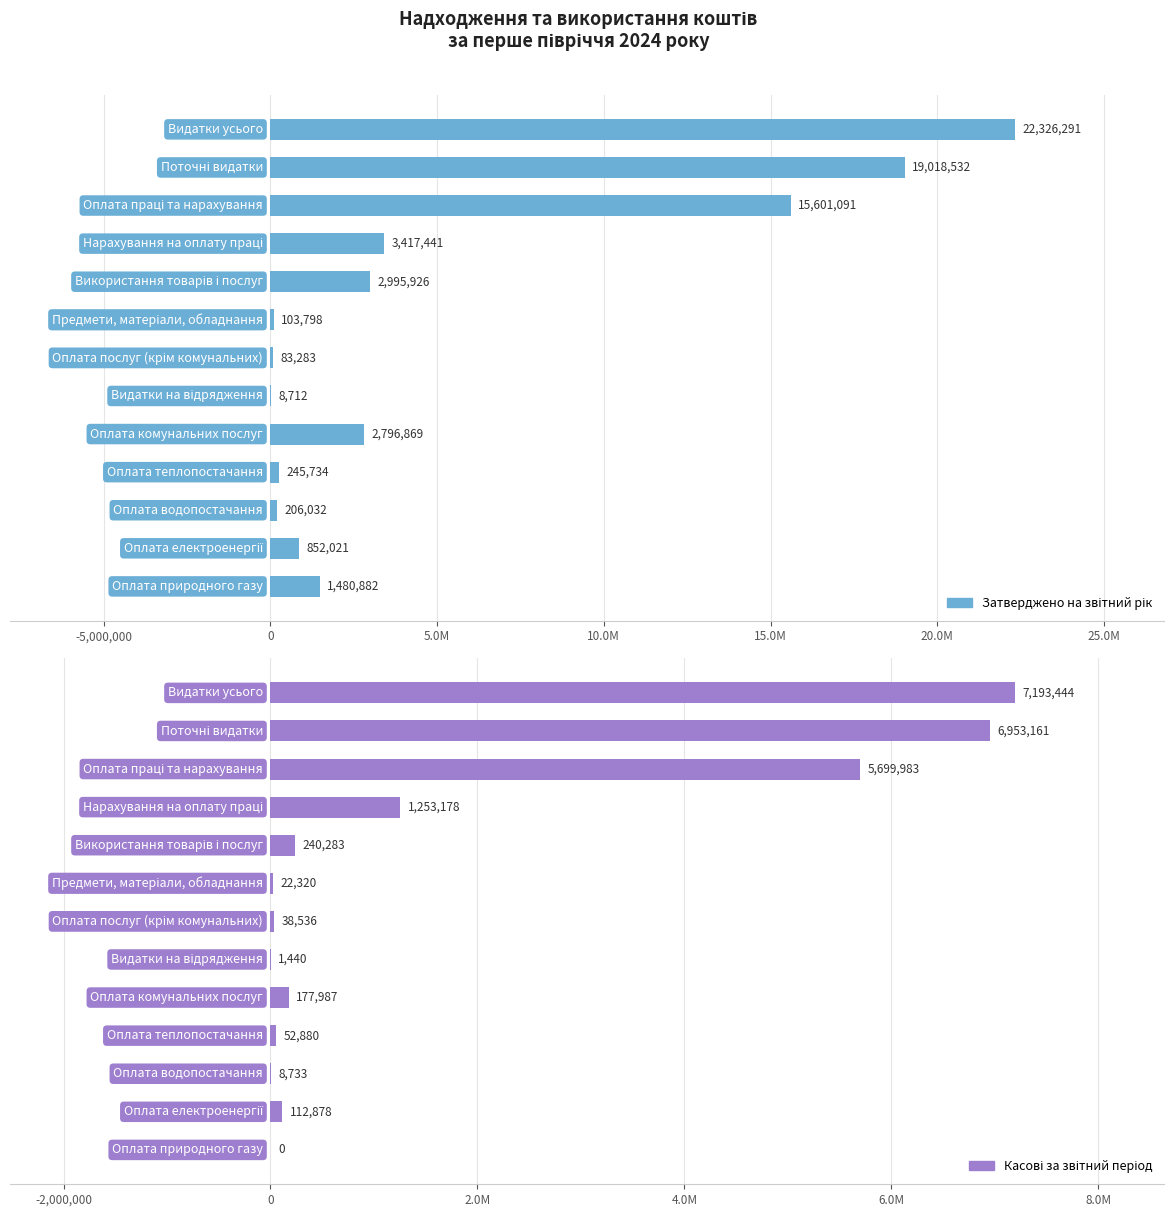

What is the maximum value for Касові за звітний період?

7193444.2